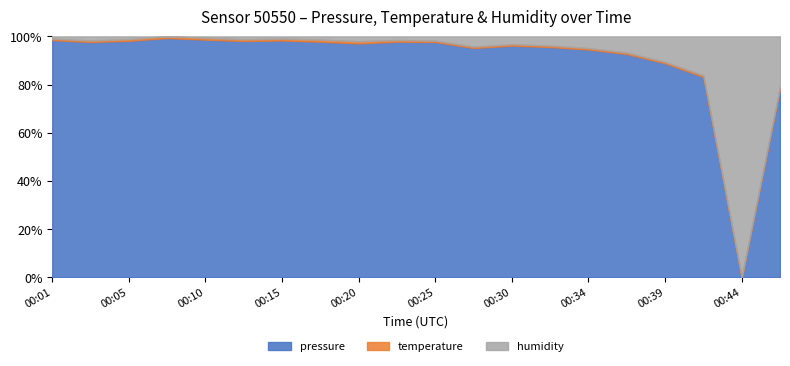

True or false: humidity and temperature intersect in this chart.

False